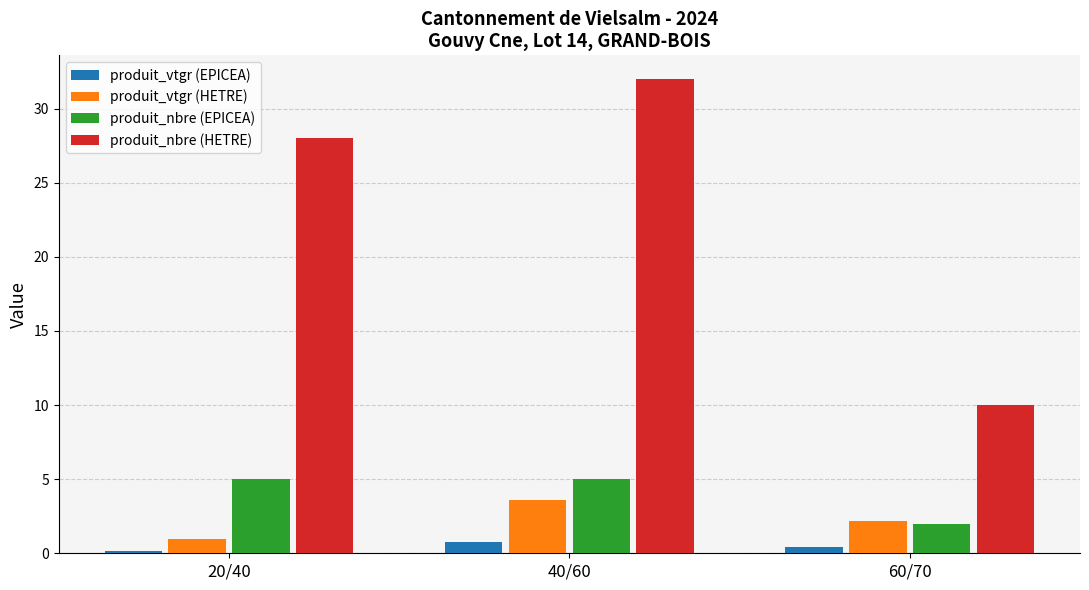

Which label corresponds to the largest value in the chart?

40/60